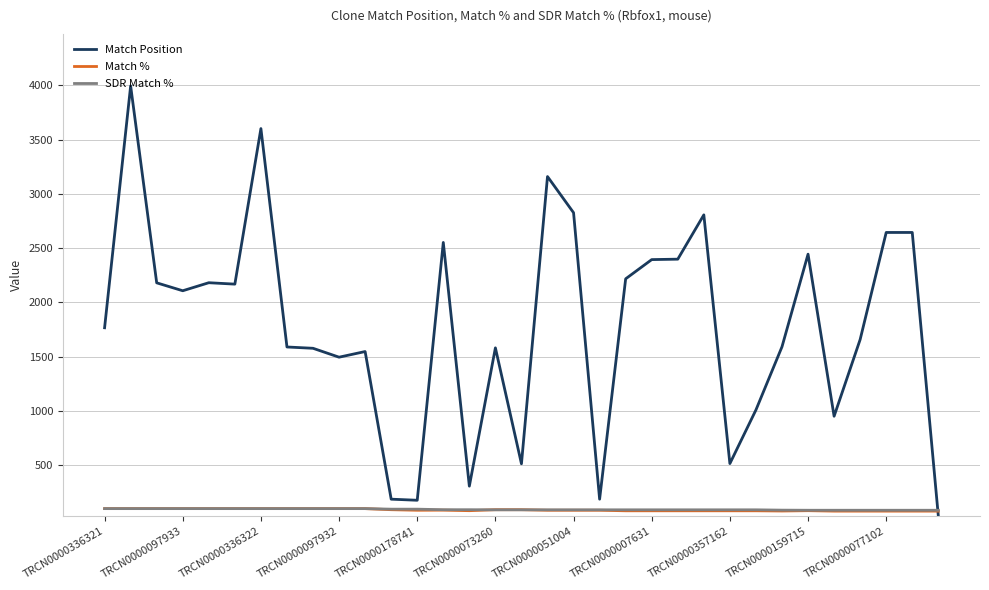

Which series has the largest total across all categories?

Match Position